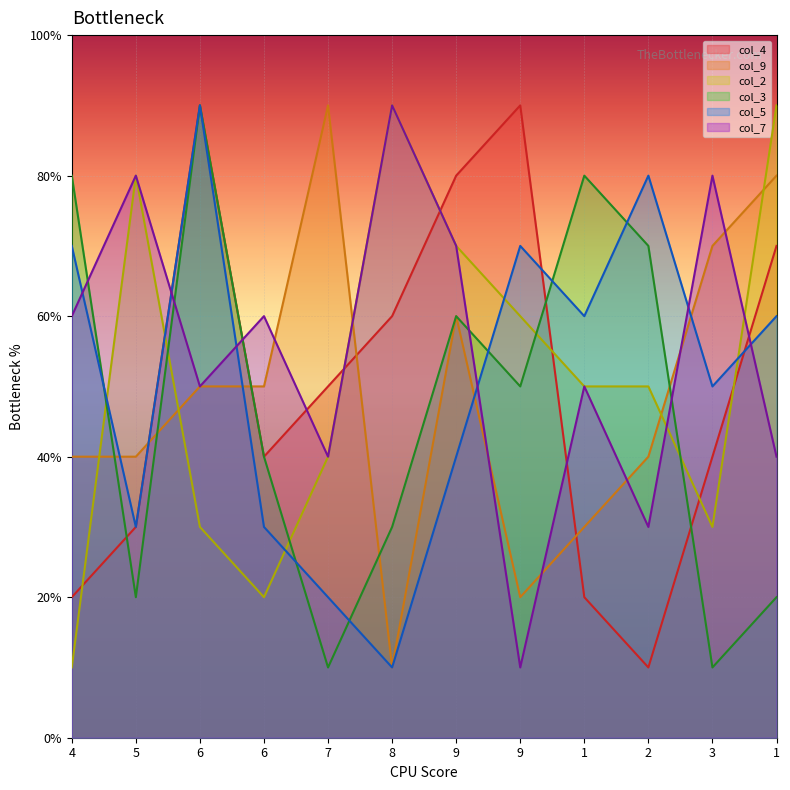

Rank the series by their maximum value, from lowest to highest.

col_4, col_9, col_2, col_3, col_5, col_7